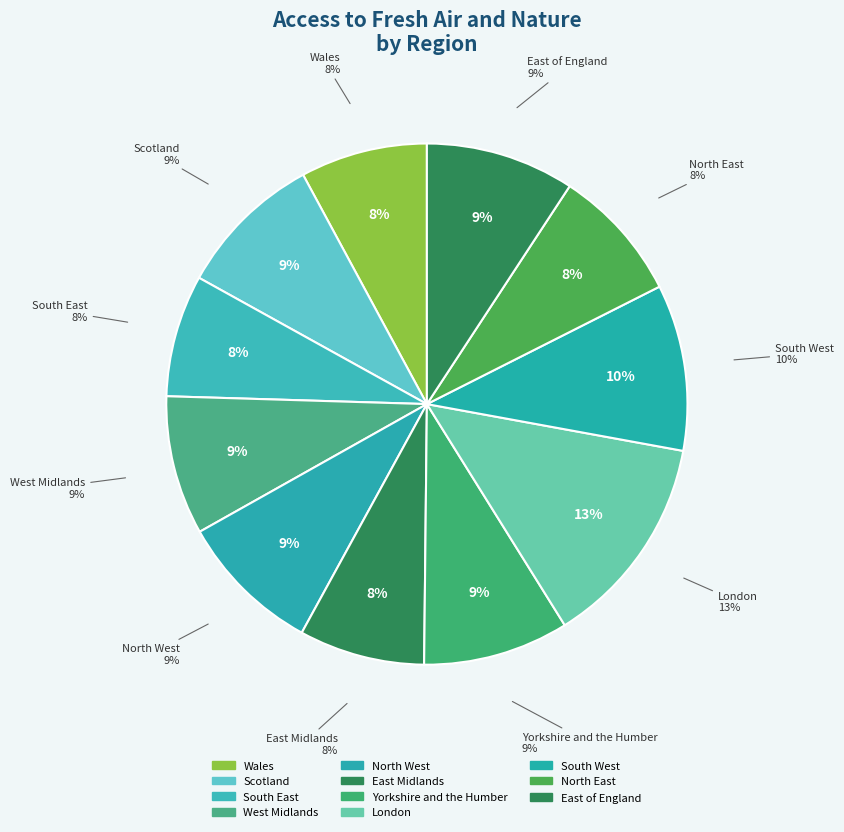

Which slice is the largest?

London